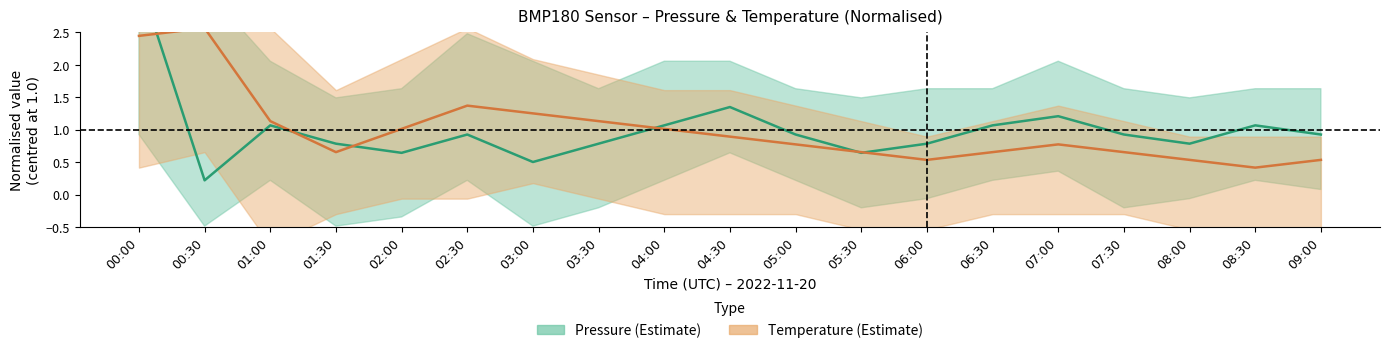

What is the sum of the Pressure values at 01:30 and 06:30?

1.9